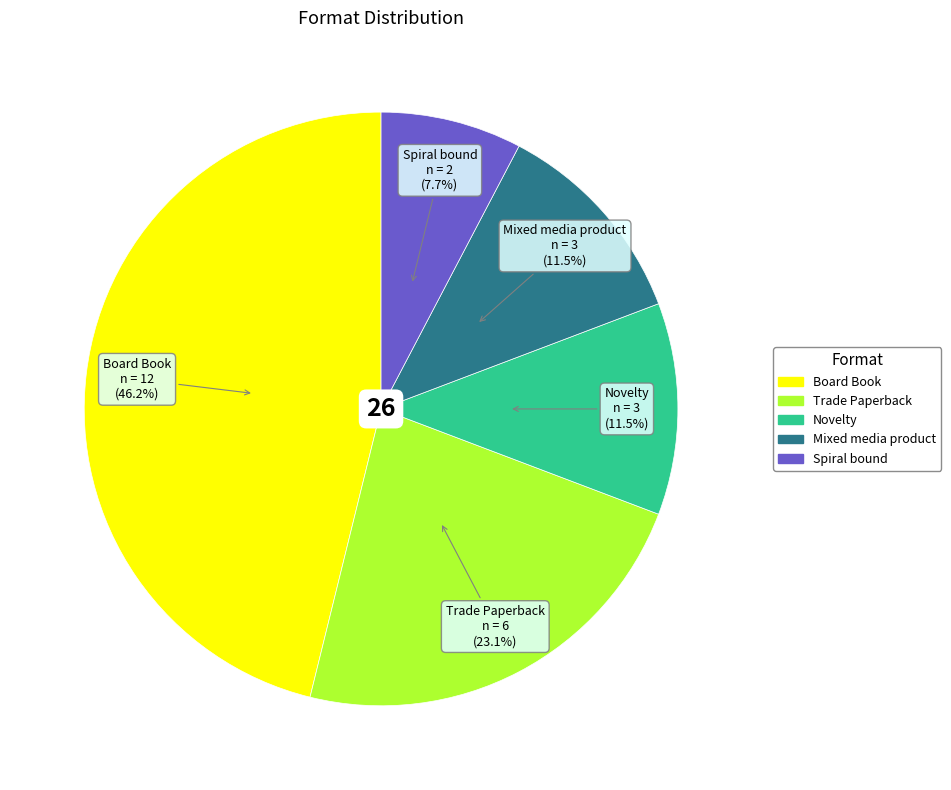

True or false: Trade Paperback accounts for 23% of the total.

True